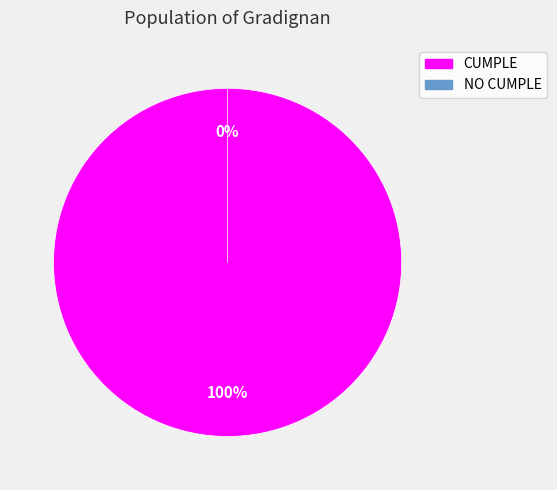

How many slices are in this pie chart?

2